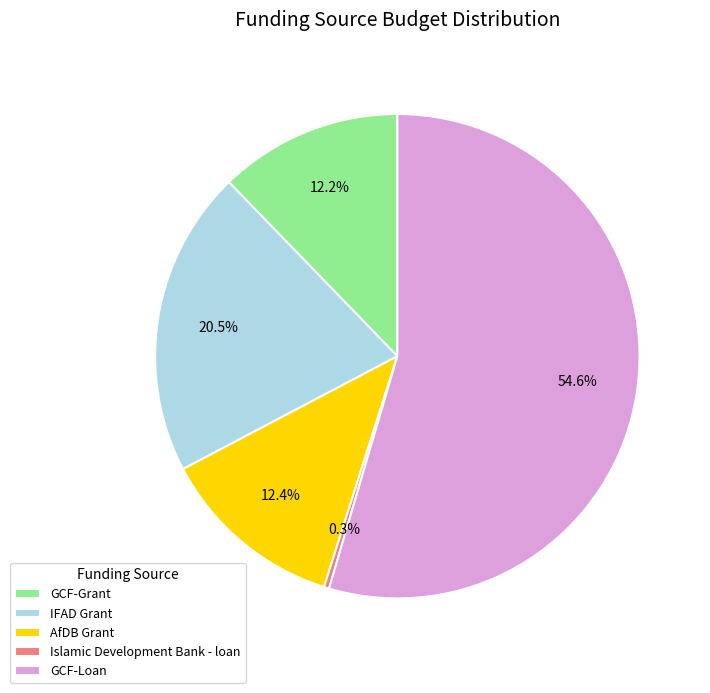

What percentage is NOT represented by Islamic Development Bank - loan?

99.7%